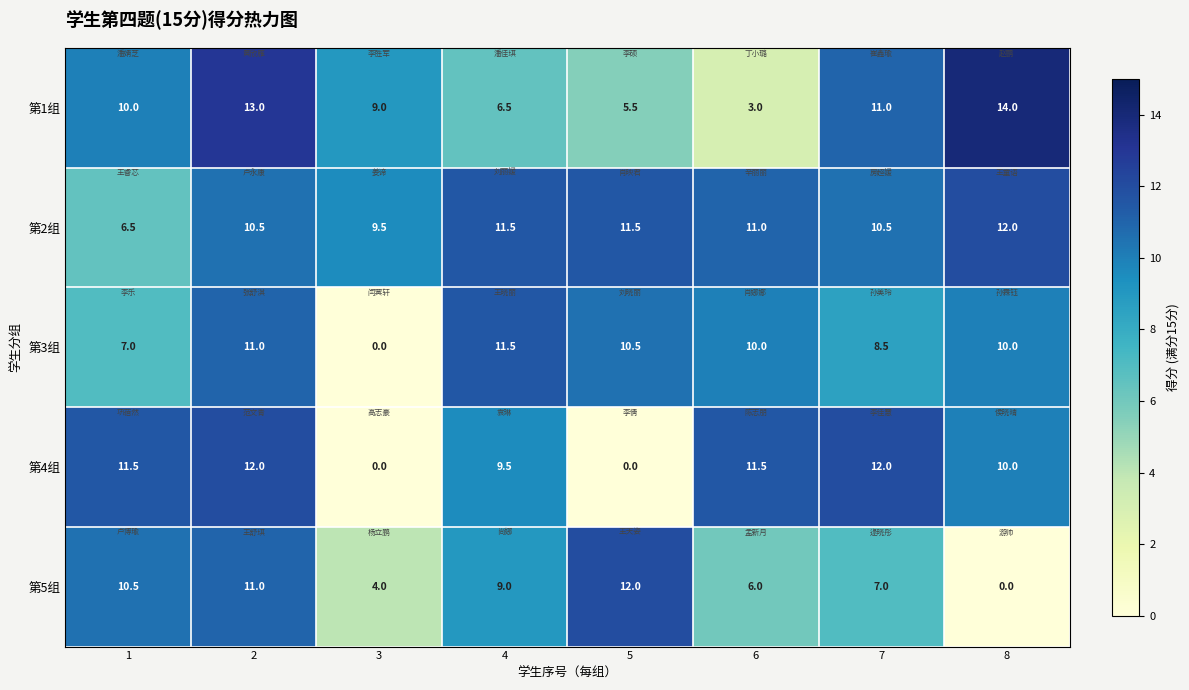

Count the number of categories in the chart.

8